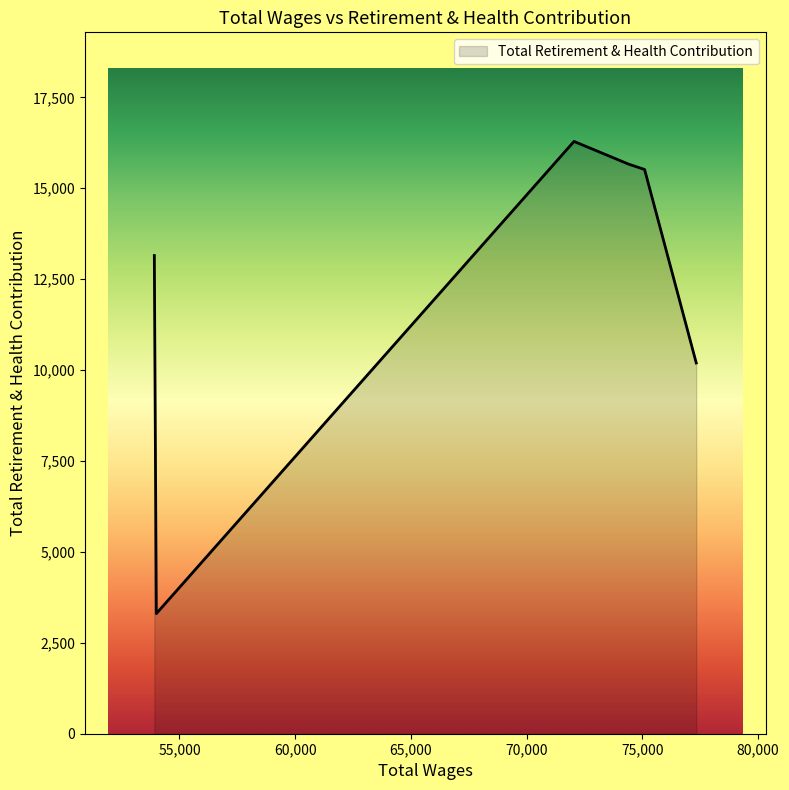

What is the difference between the maximum and minimum values?

12985